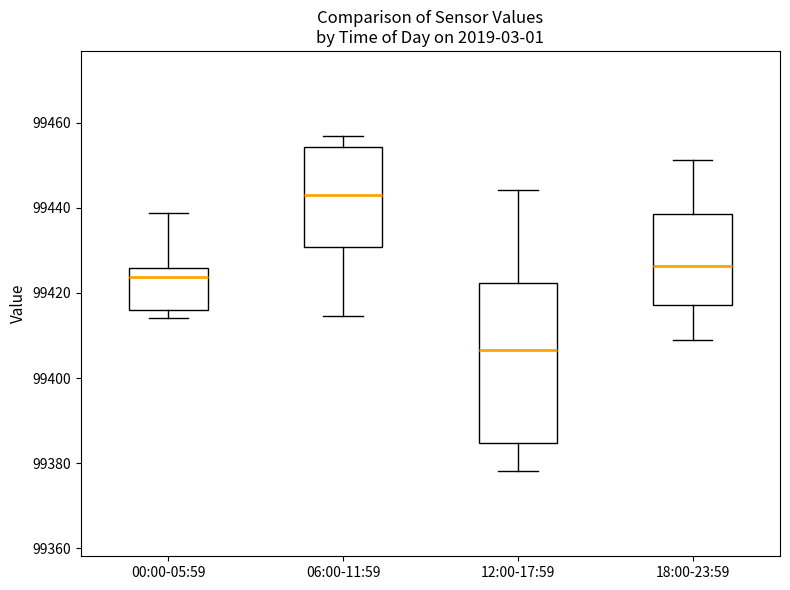

Which box's median line is the lowest?

12:00-17:59